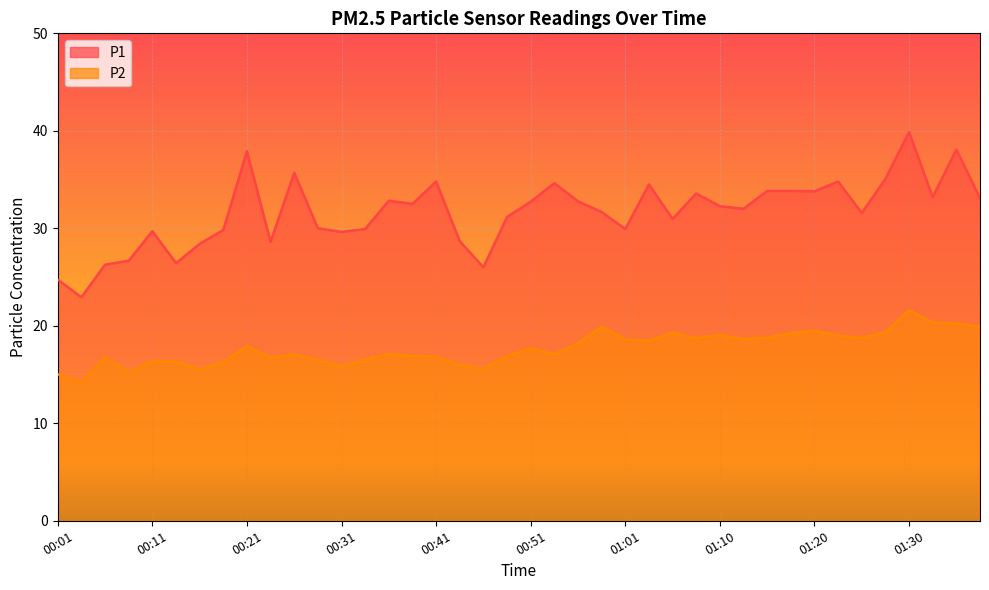

Is the value of P1 at 01:03 greater than the value of P2 at 00:28?

Yes